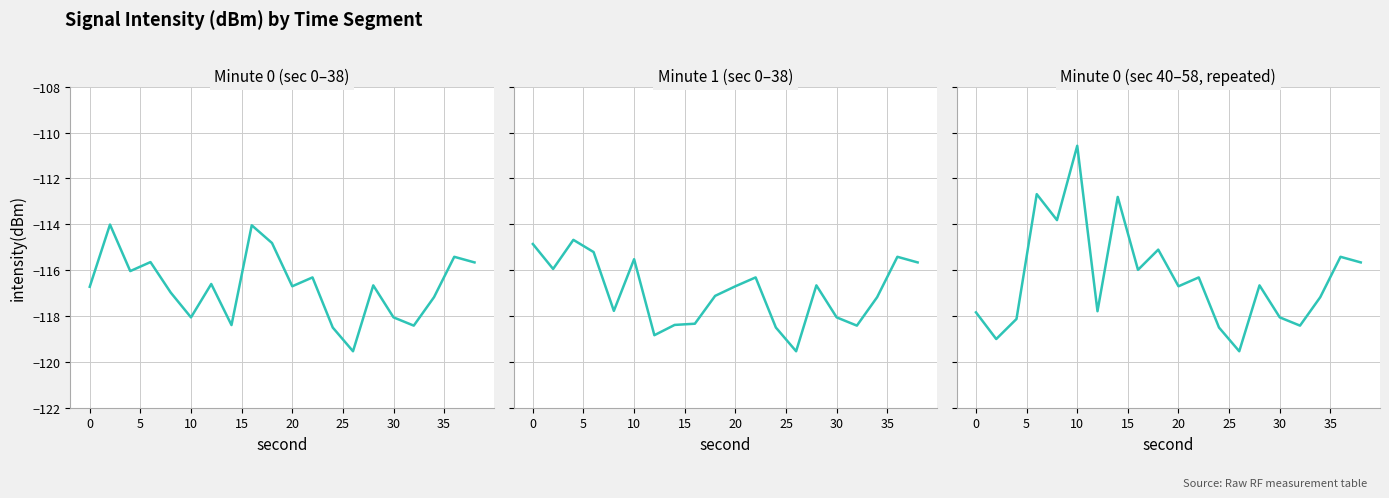

The 17:00 (sec 40-58) series shows -183.1 at 11. True or false?

False